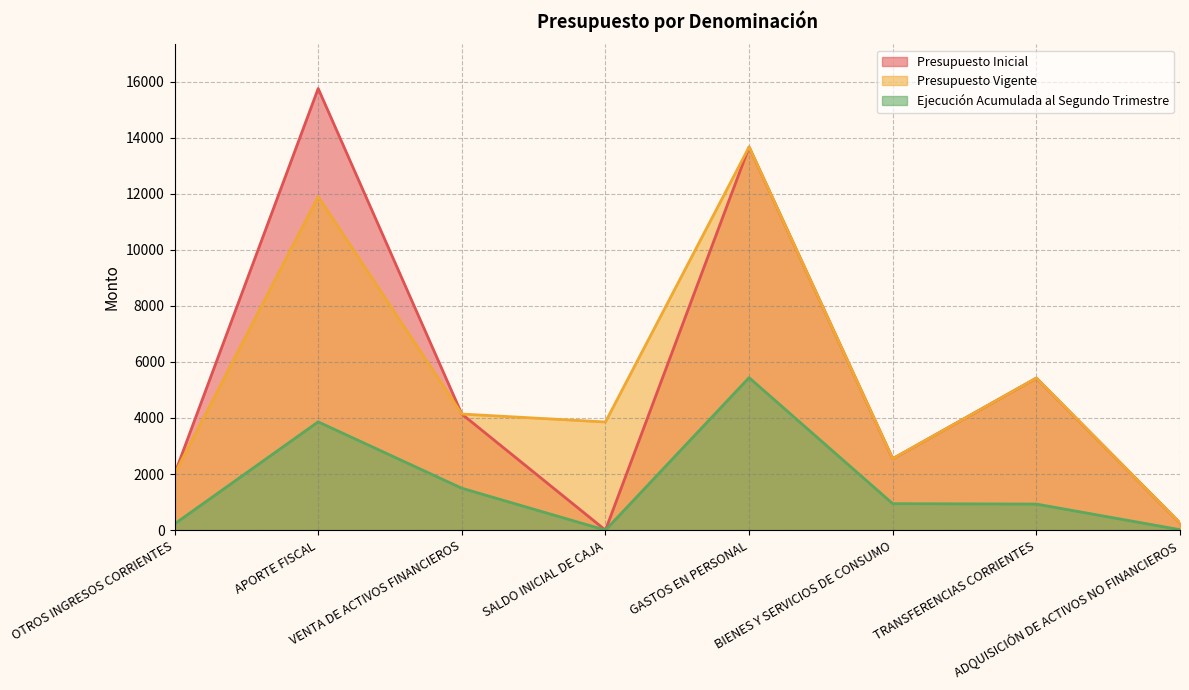

At which category is the sum across all series the highest?

GASTOS EN PERSONAL